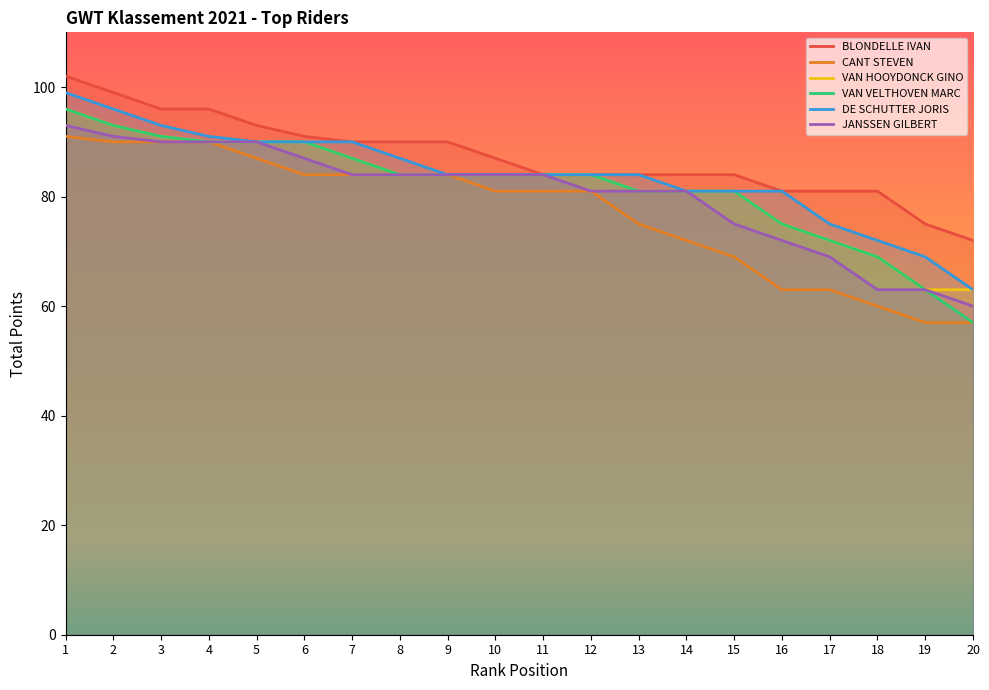

Which category has the lowest value in the CANT STEVEN series?

19